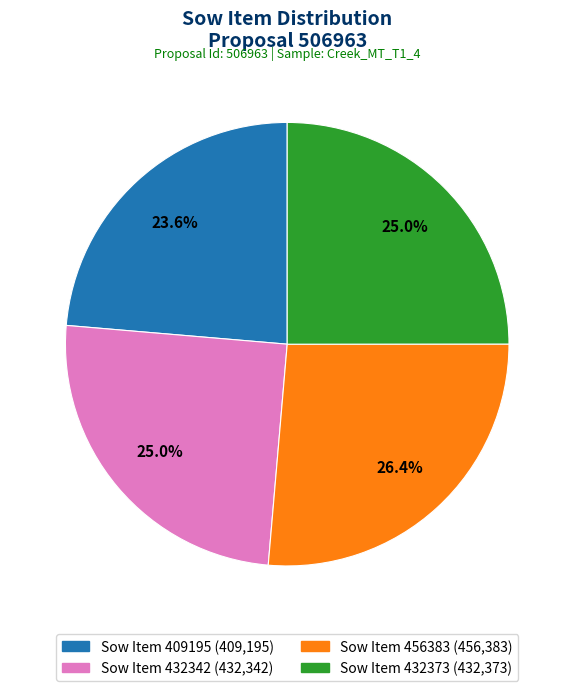

Does any single category account for the majority?

No